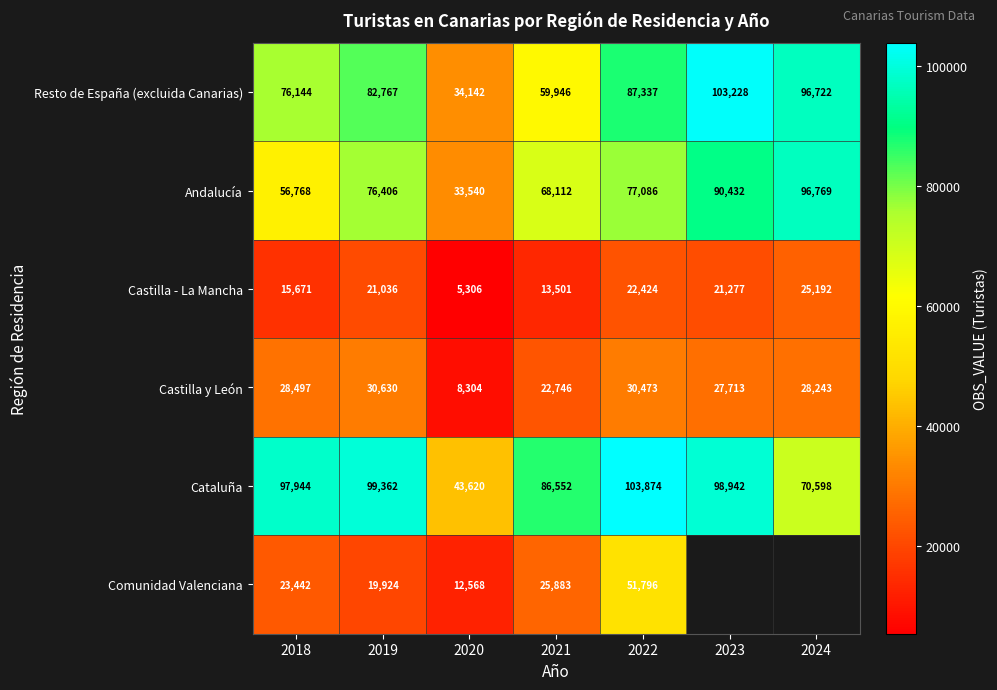

How many values in the Cataluña series are below 97944?

3